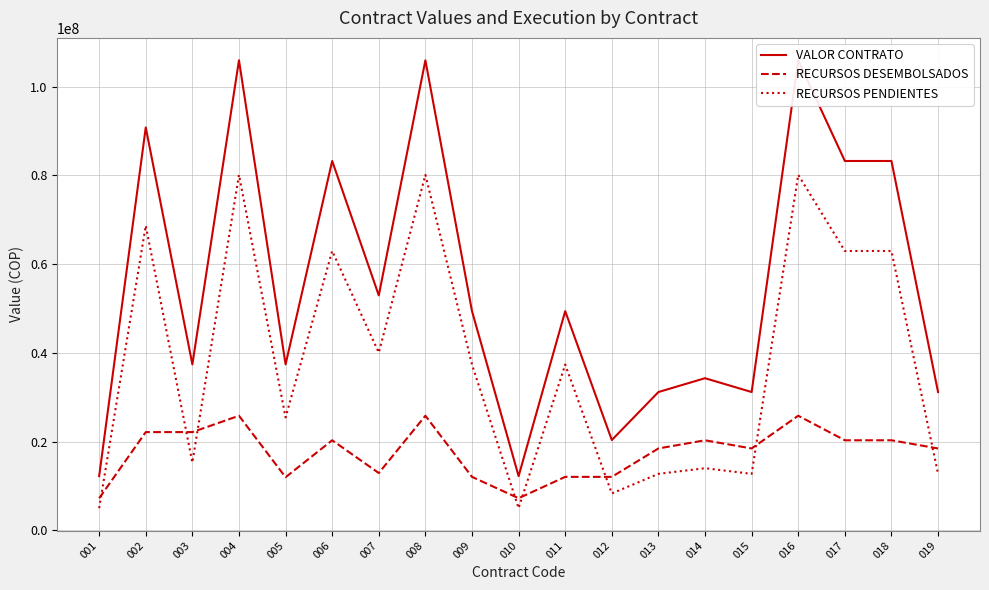

Which series has the largest range (max minus min)?

VALOR CONTRATO